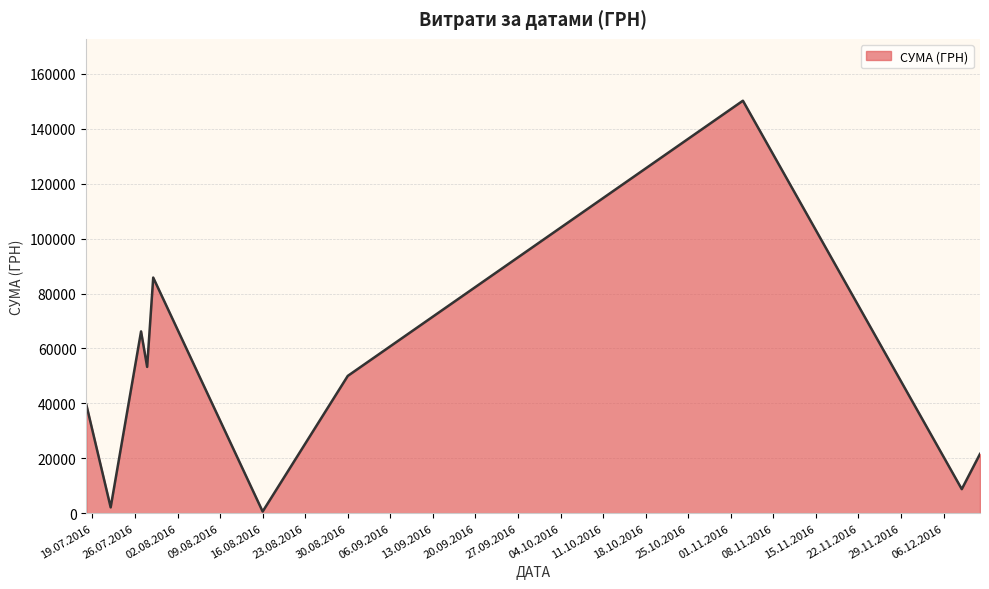

What is the difference between the second highest and minimum values?

85195.2